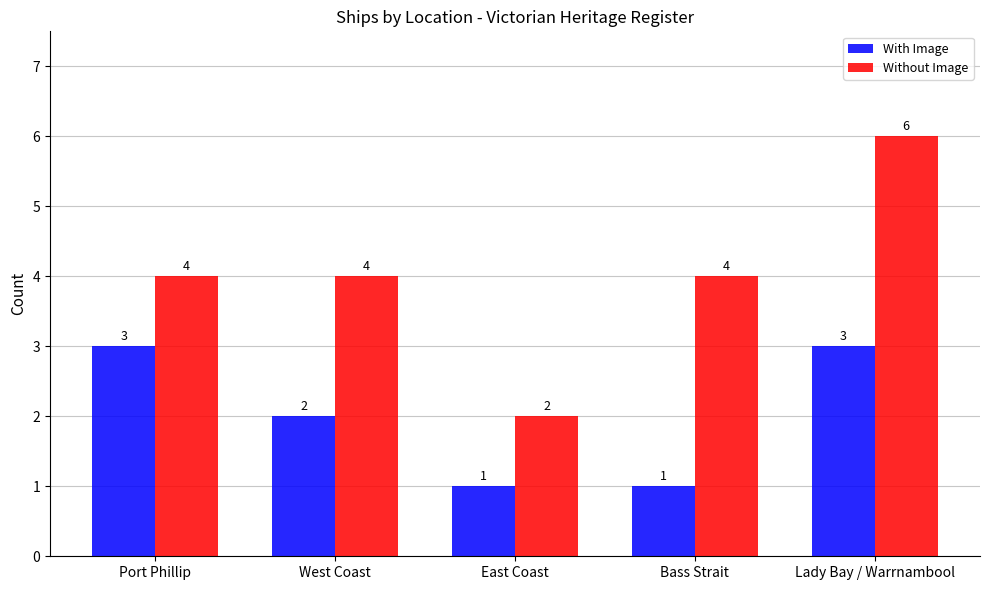

How many distinct data groups are displayed?

2